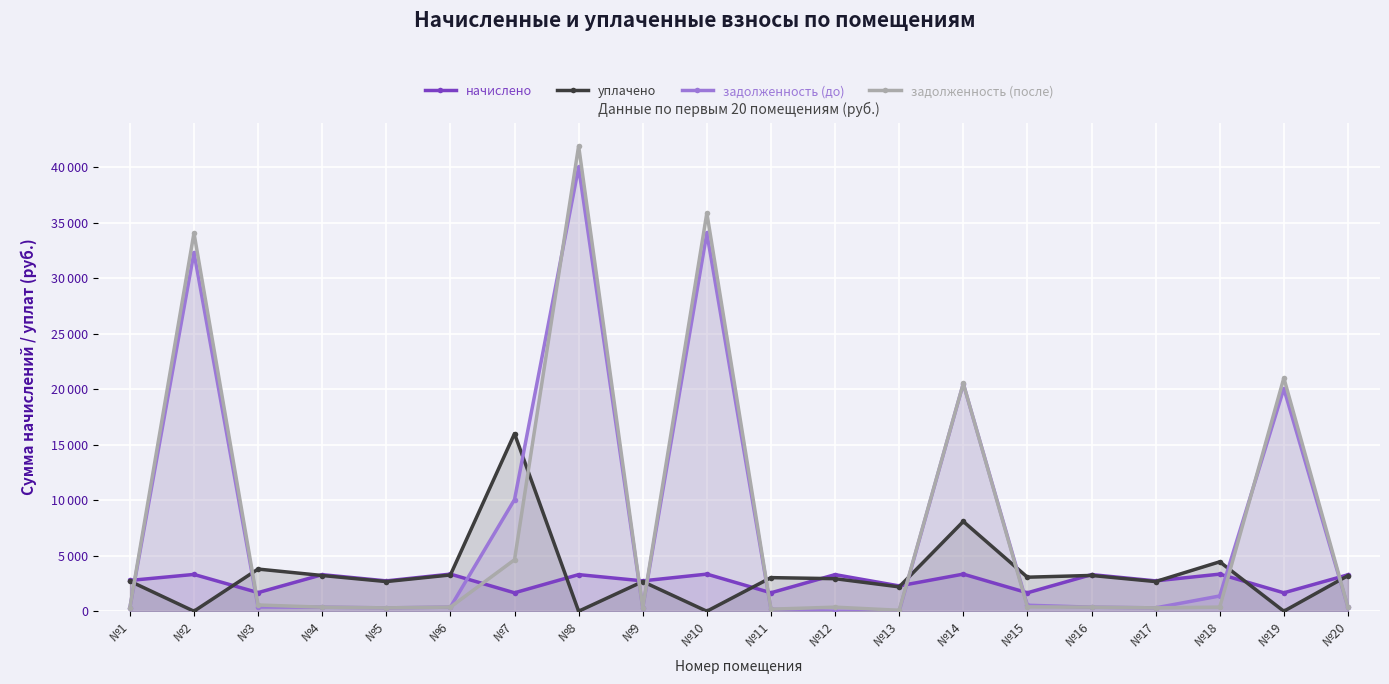

How many data points in уплачено are above 3026?

10